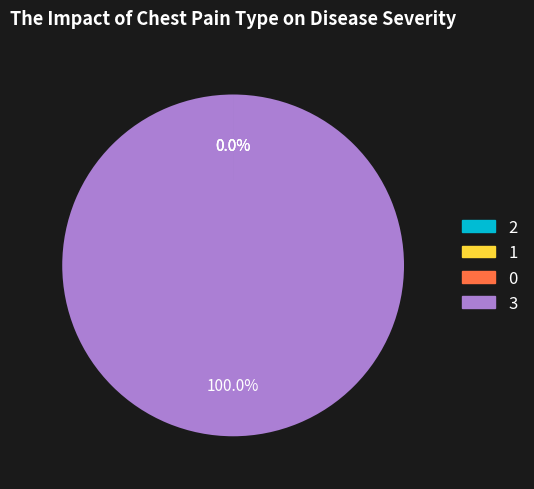

Is there a majority slice in this chart?

Yes